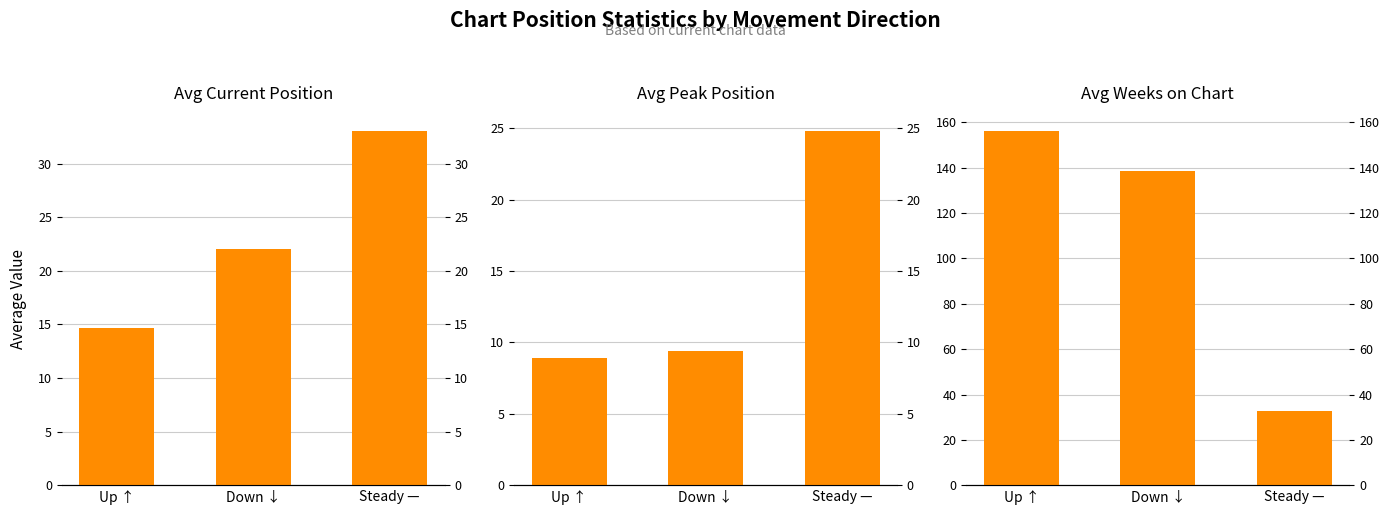

What is the label of the 2nd bar from the right?

Down ↓